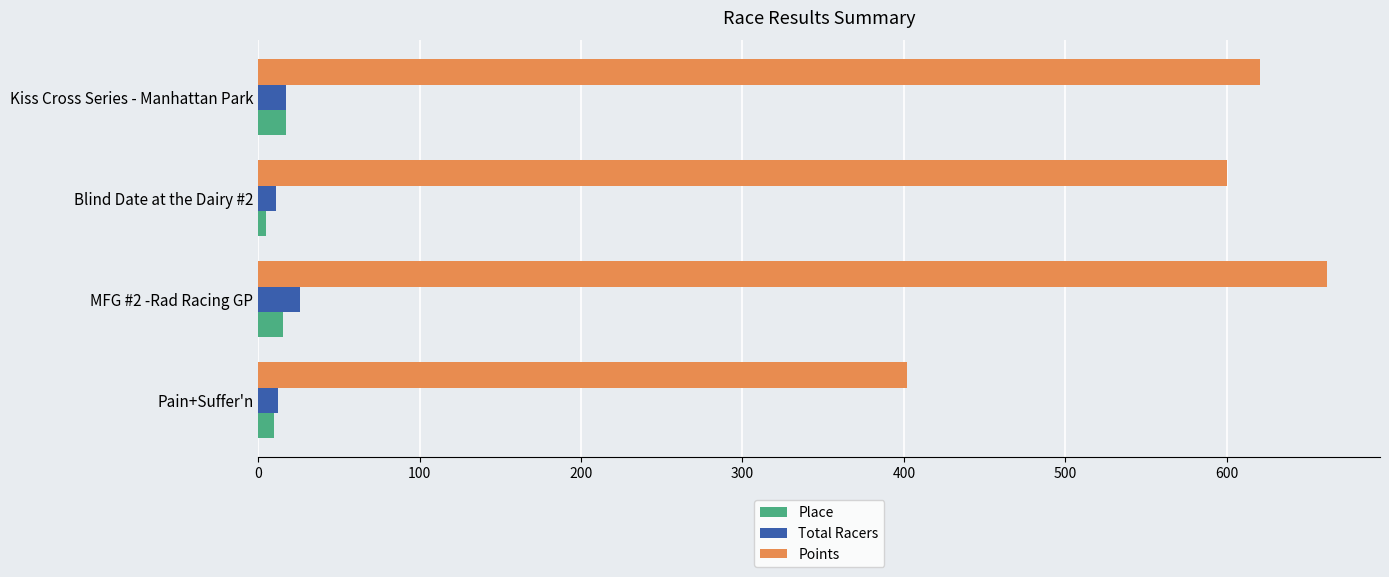

What is the maximum value shown in the chart?

662.0